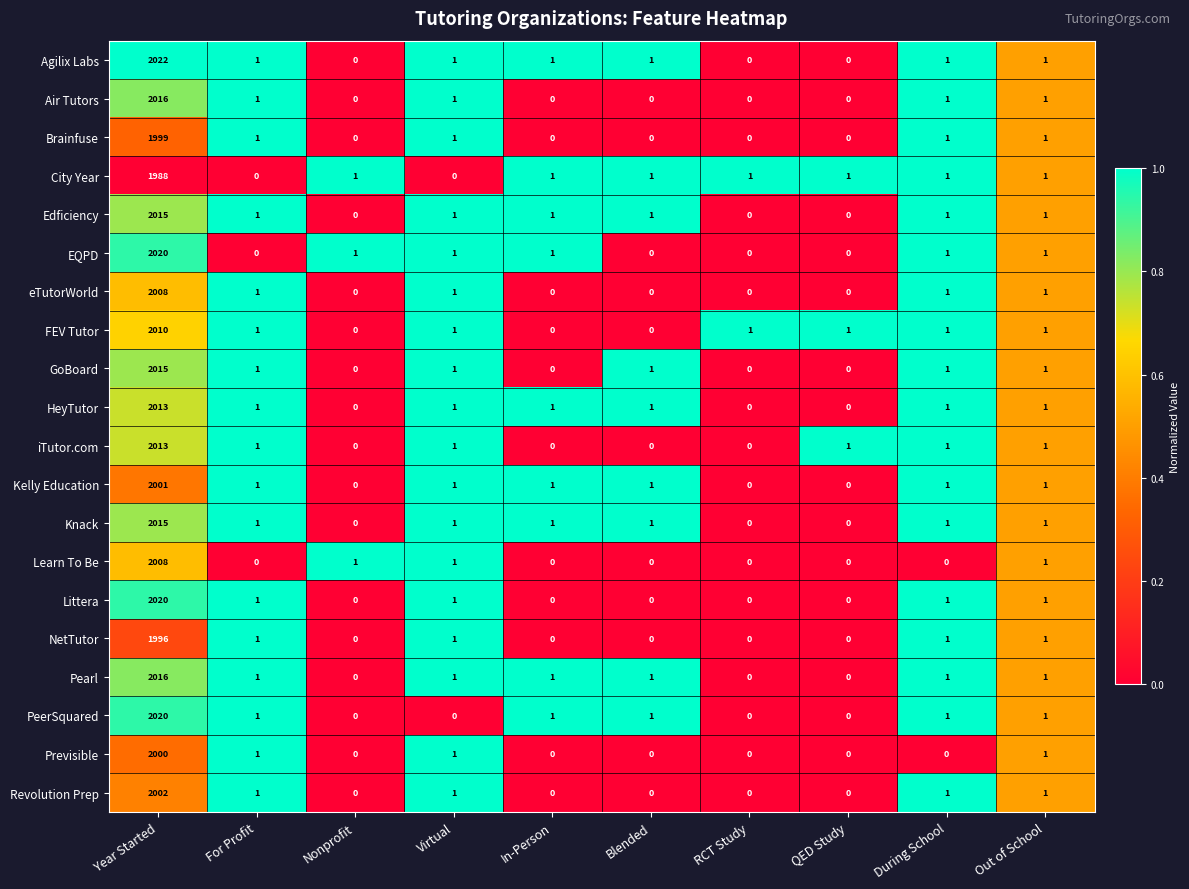

Where does the iTutor.com series first go above 1?

Year Started